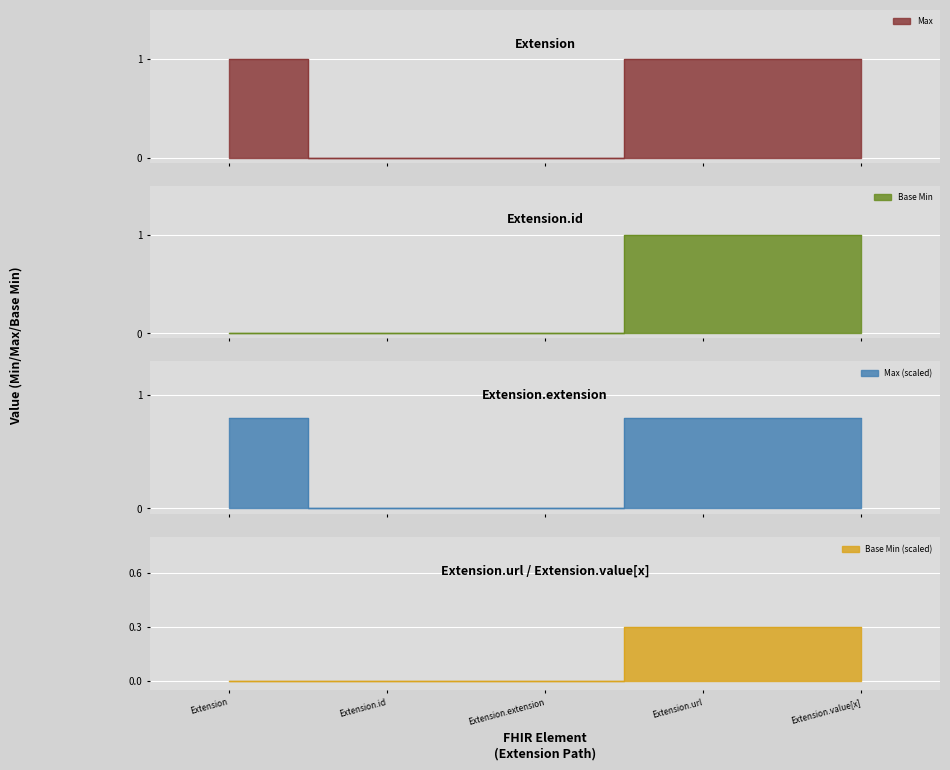

True or false: Base Min has more than 1 points higher than both neighbors.

False